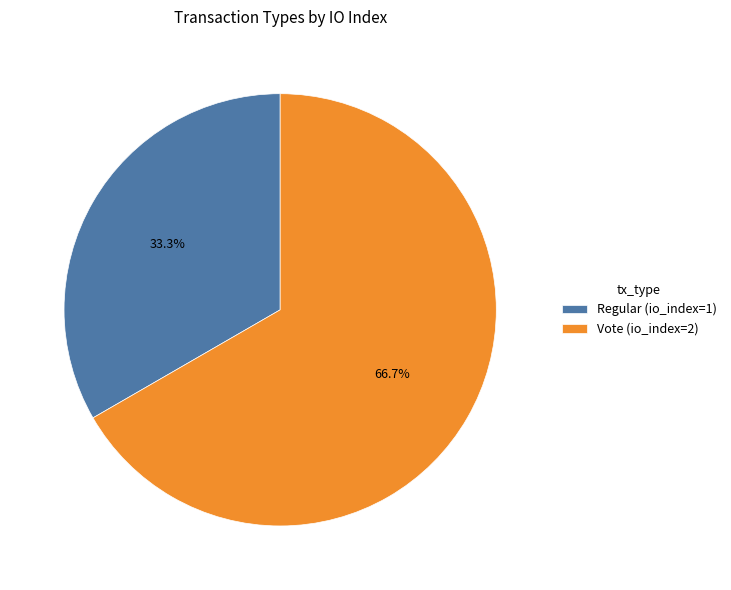

To the nearest percent, what portion does Vote represent?

67%